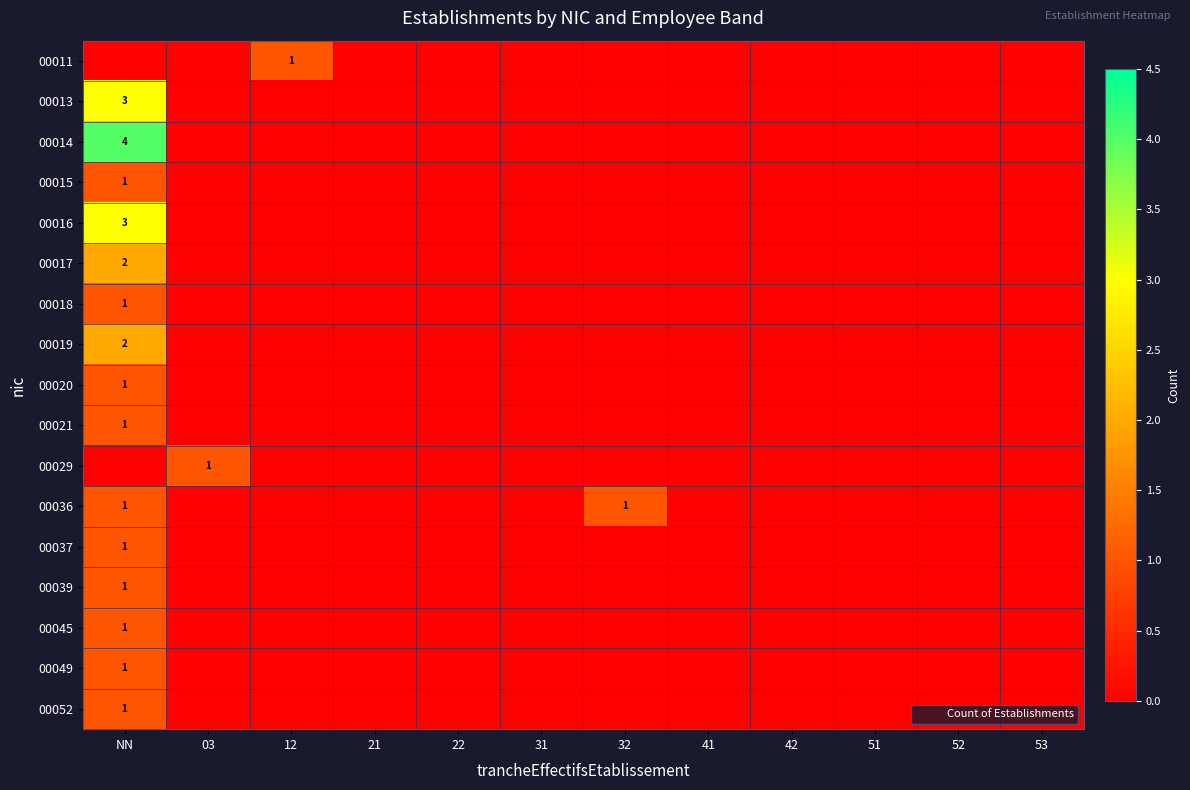

Which has a higher value, 21 or 41?

21